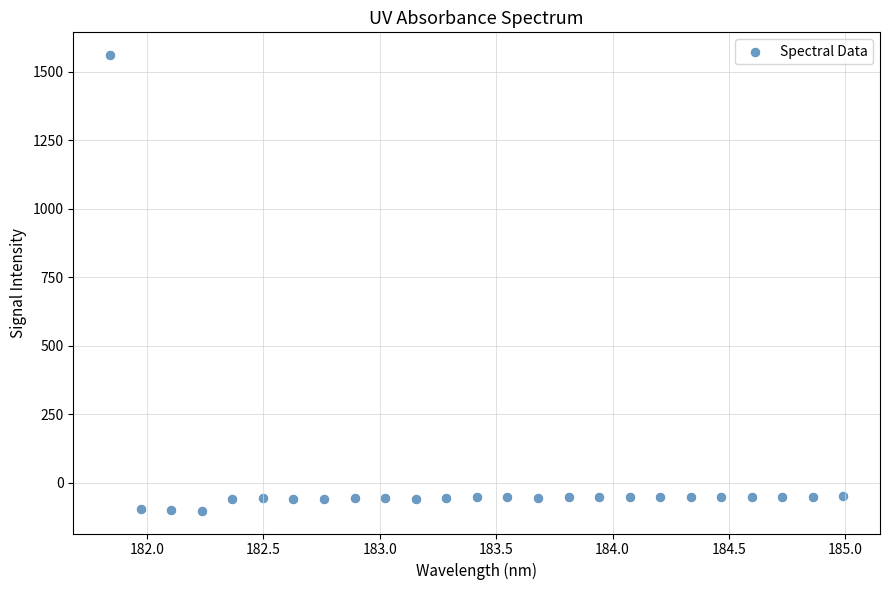

What is the range of X values (max minus min)?

3.1